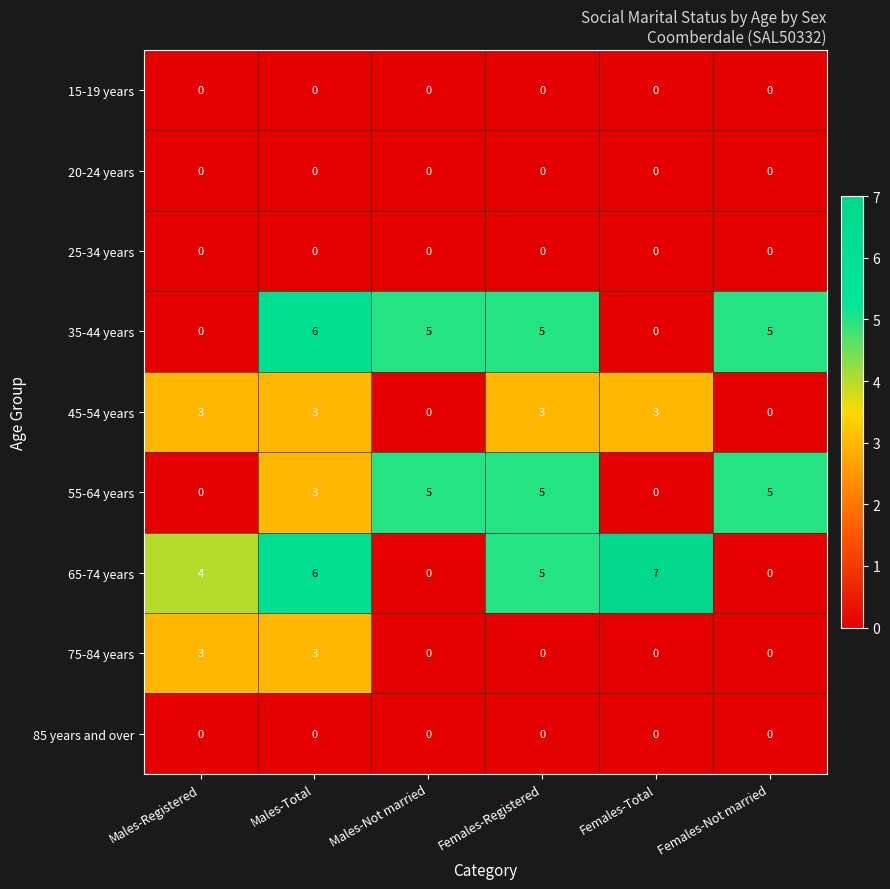

The value of 35-44 years at Males-Total is 8. True or false?

False